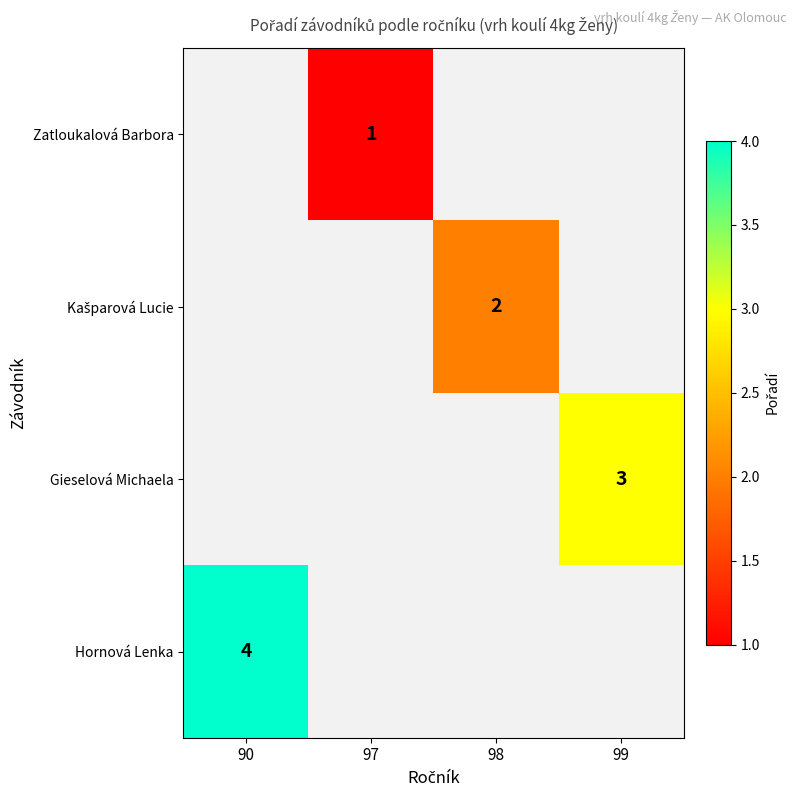

The Zatloukalová Barbora series shows 0 at 97. True or false?

False